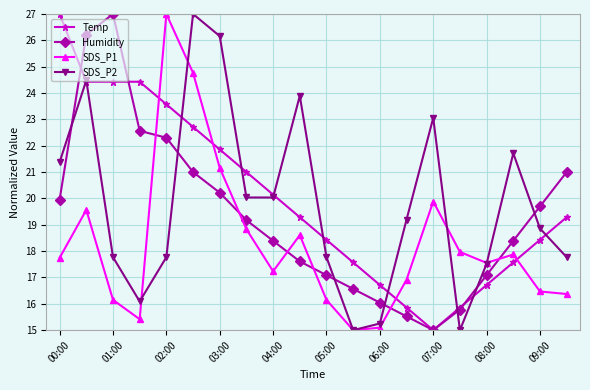

True or false: SDS_P2 has more than 2 points higher than both neighbors.

True